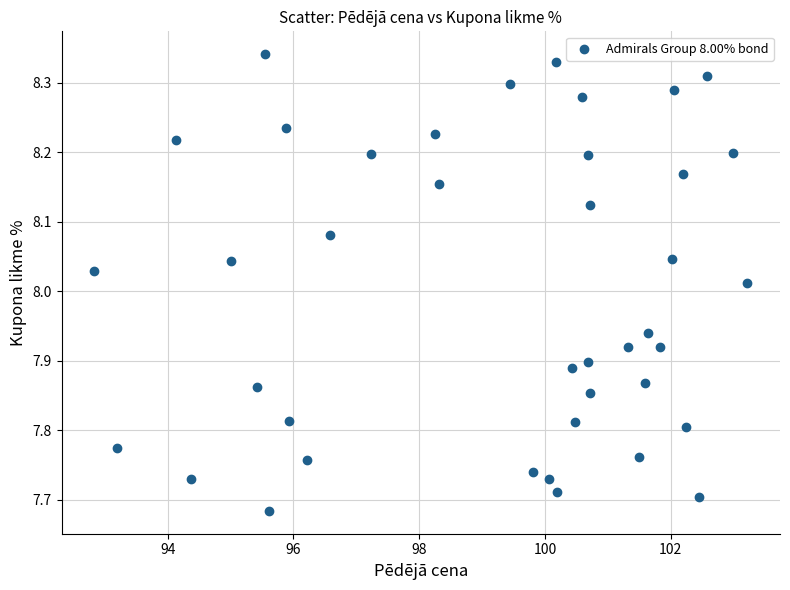

What is the range of X values (max minus min)?

10.4